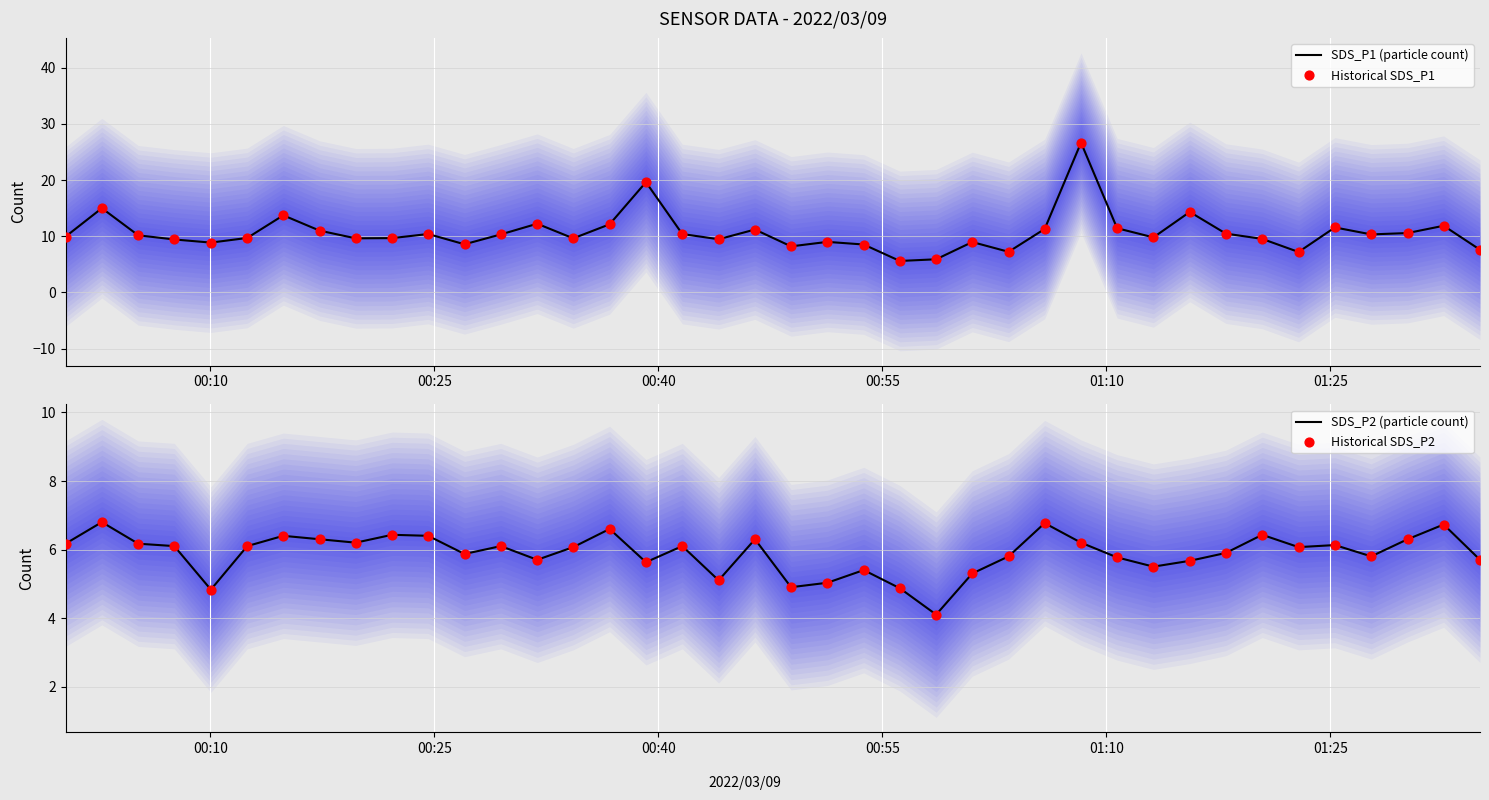

Which series reaches the maximum Y coordinate?

SDS_P1 (particle count)